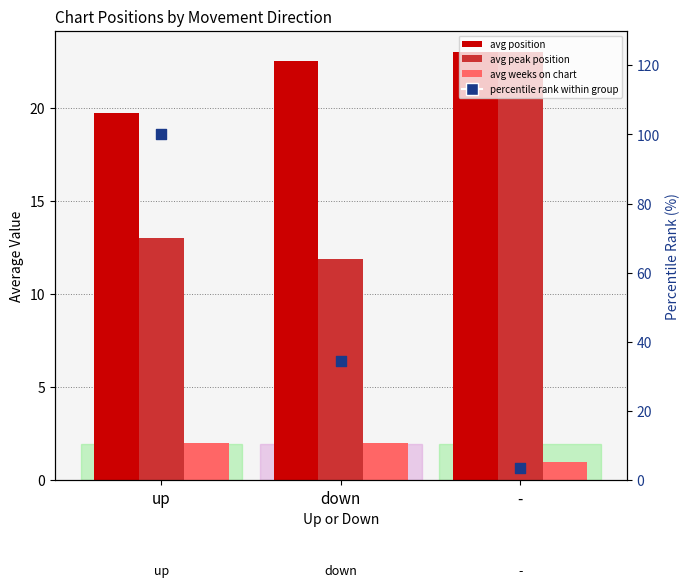

Which series contains the lowest Y value?

avg weeks on chart